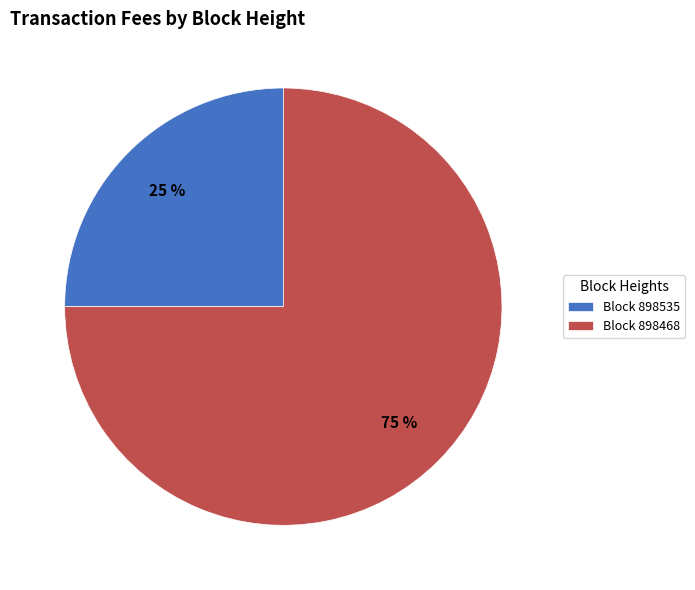

Which slice is the largest?

Block 898468